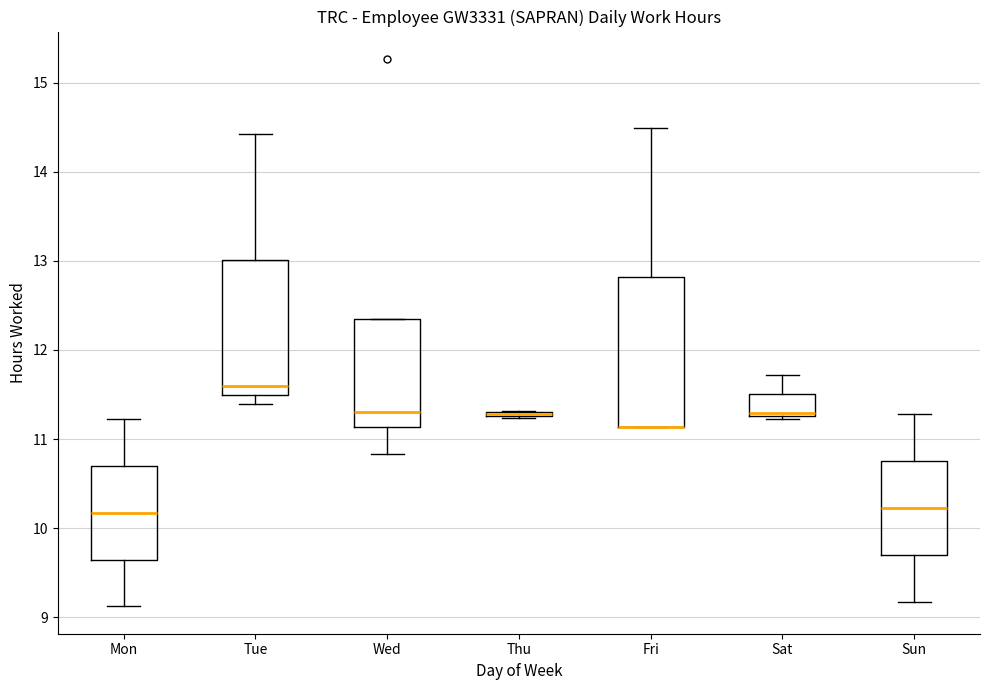

Reading left to right, transcribe this box plot: for each box, give where its median line is, the range the box spans, and where its two whiskers end, as read against the y-axis. The values are not printed on the chart, so give them approximately, as read against the axis.

Mon: median 10.2, box 9.6 to 10.7, whiskers 9.1 to 11.2
Tue: median 11.6, box 11.5 to 13.0, whiskers 11.4 to 14.4
Wed: median 11.3, box 11.1 to 12.4, whiskers 10.8 to 12.4
Thu: box collapsed to a line at 11.3, whiskers 11.2 to 11.3
Fri: median 11.1 (drawn on the box's lower edge), box 11.1 to 12.8, whiskers 11.1 to 14.5
Sat: median 11.3, box 11.3 to 11.5, whiskers 11.2 to 11.7
Sun: median 10.2, box 9.7 to 10.8, whiskers 9.2 to 11.3